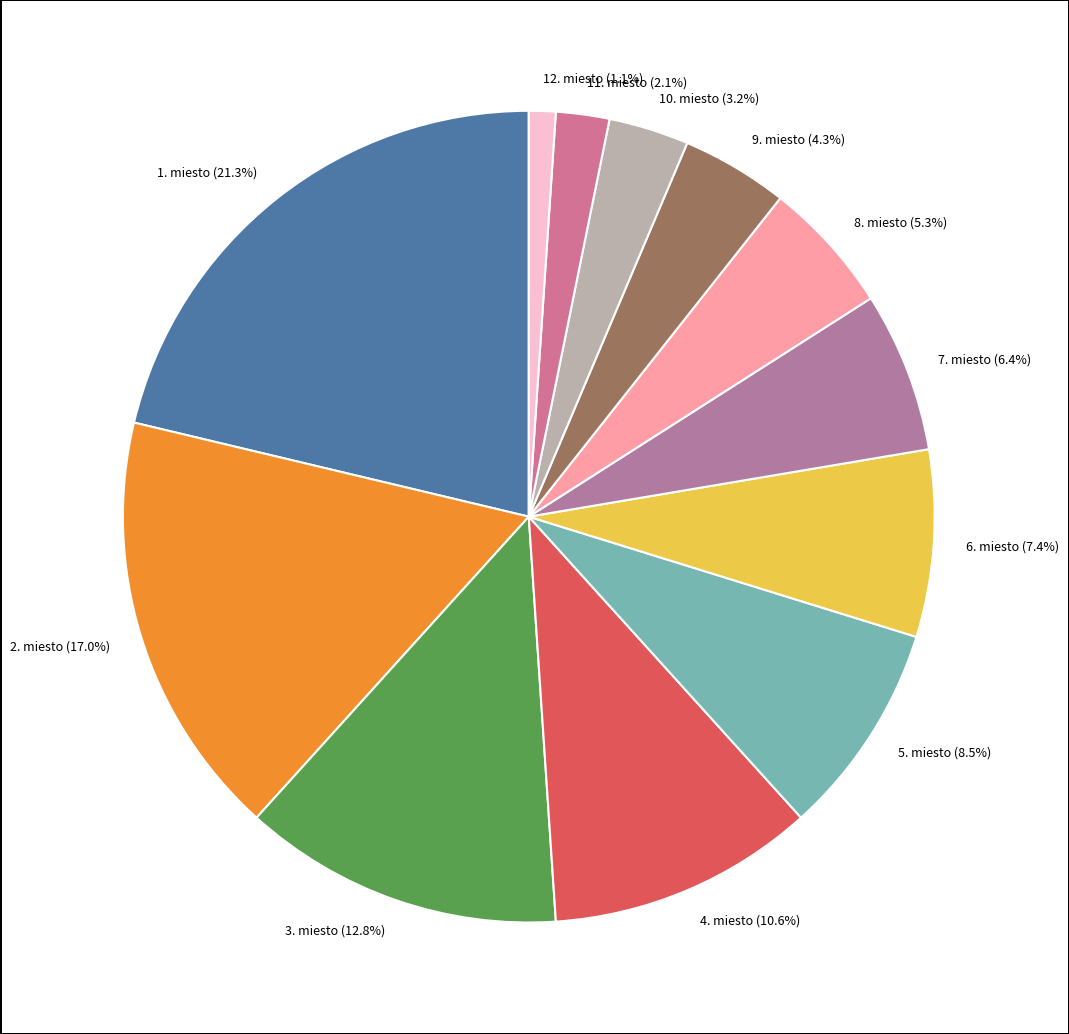

Does 3. miesto represent more than half of the total?

No